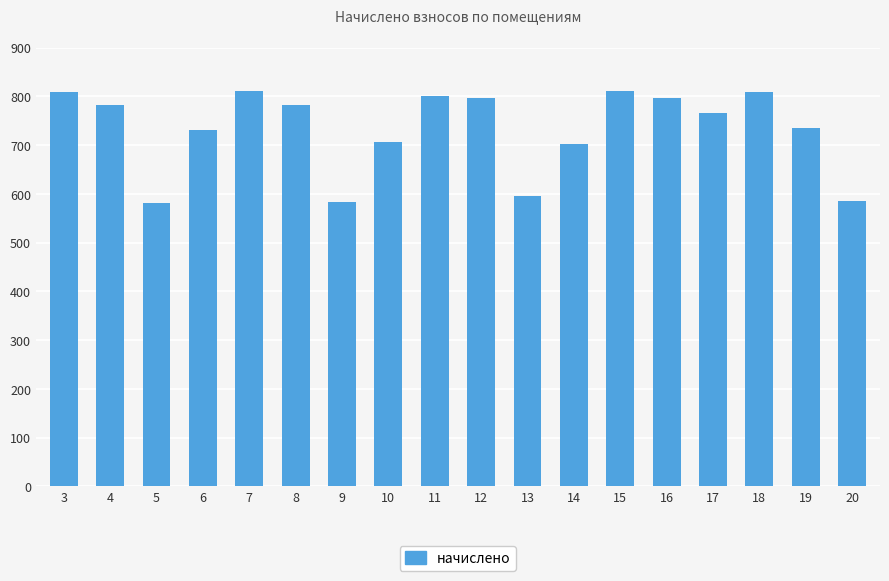

What is the sum of the values at 19 and 4?

1518.7